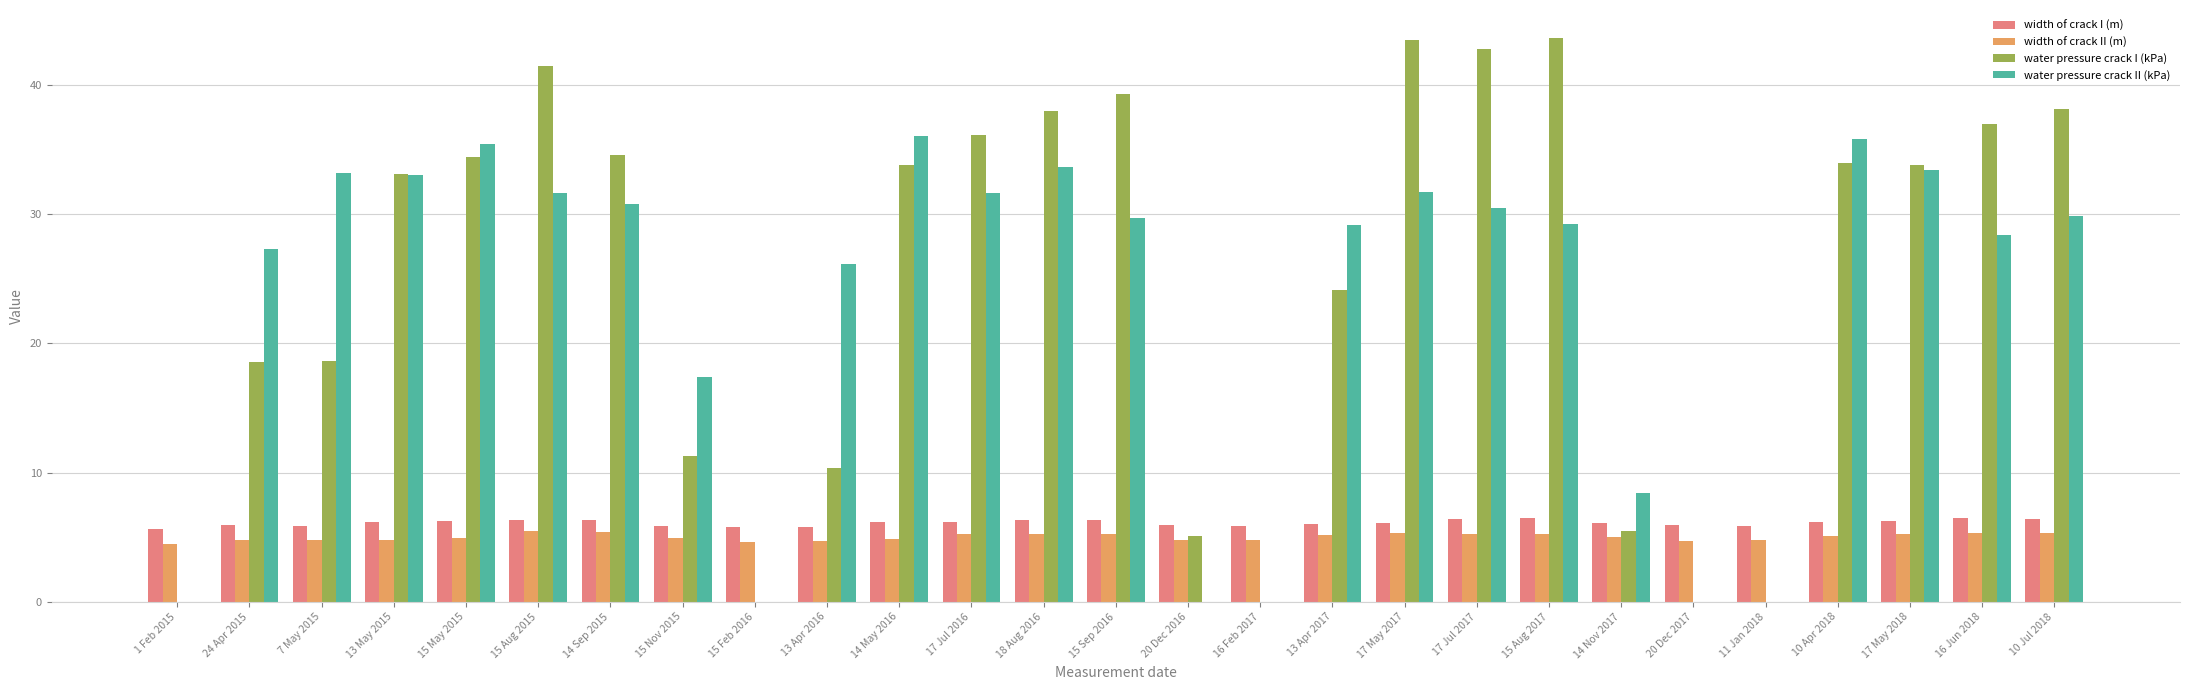

At which category is the sum across all series the highest?

17 May 2017